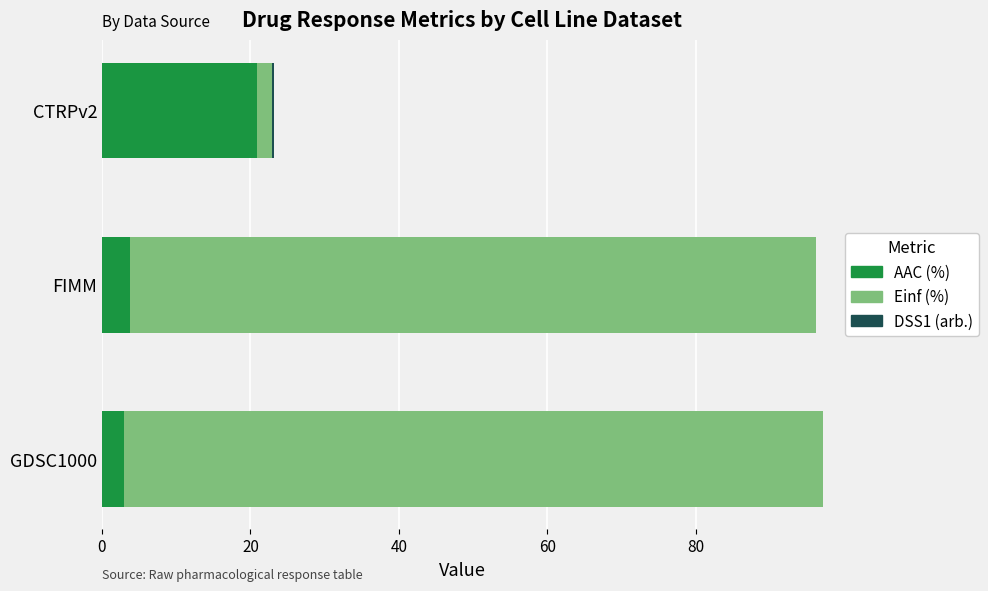

Which category has the highest value in the AAC (%) series?

CTRPv2